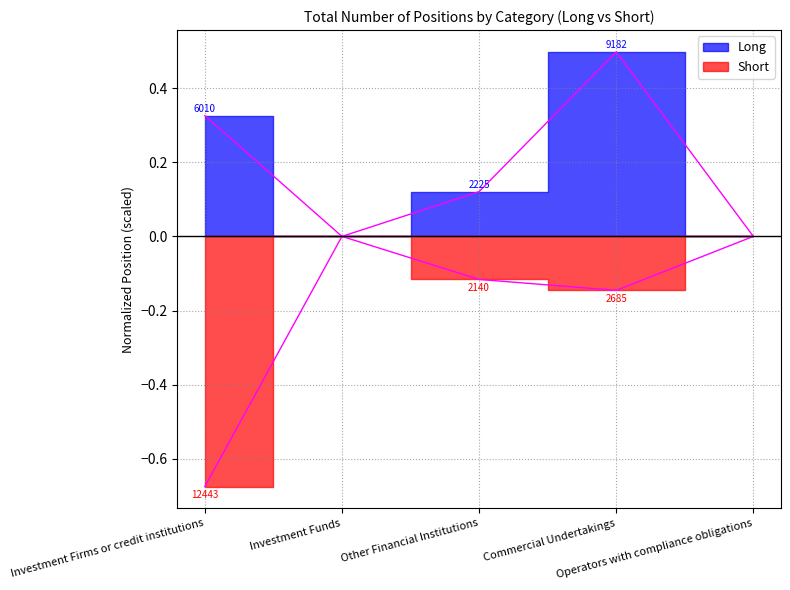

Reading left to right, transcribe all the data shown in this chart.

Long: Investment Firms or credit institutions=0.3	Investment Funds=0.0	Other Financial Institutions=0.1	Commercial Undertakings=0.5	Operators with compliance obligations=0.0
Short: Investment Firms or credit institutions=-0.7	Investment Funds=0.0	Other Financial Institutions=-0.1	Commercial Undertakings=-0.1	Operators with compliance obligations=0.0